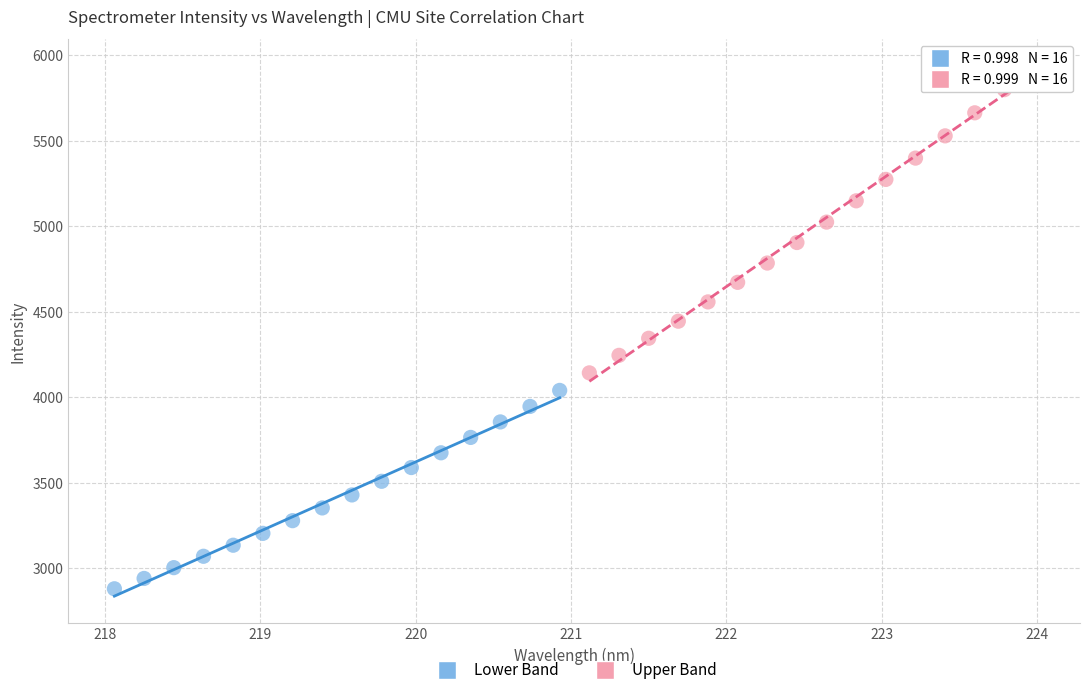

What are all the series names shown in the legend?

Lower Band, Upper Band